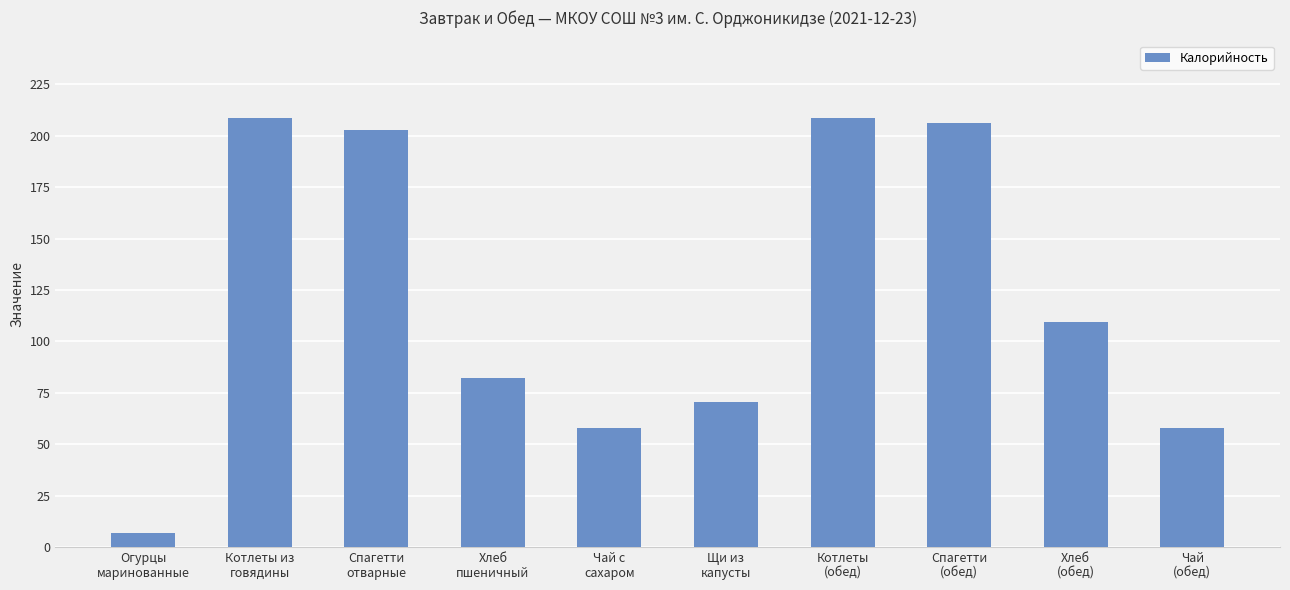

True or false: the data shows 70.4 at Щи из
капусты.

True